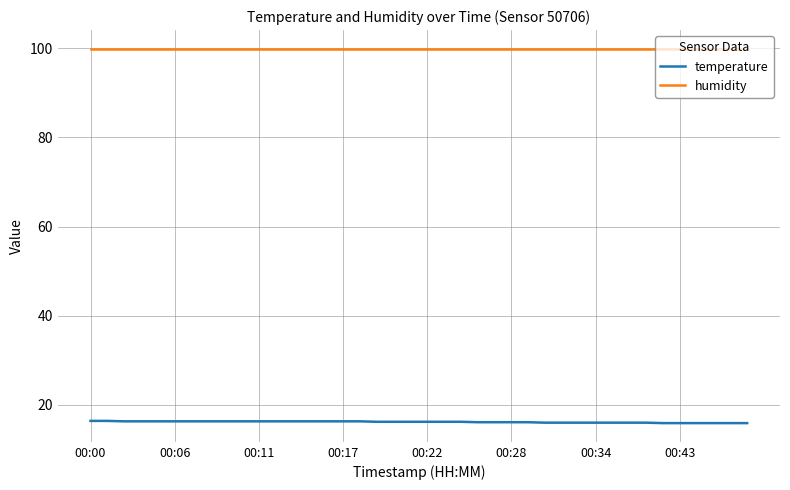

List the series in order of their peak value, highest first.

humidity, temperature